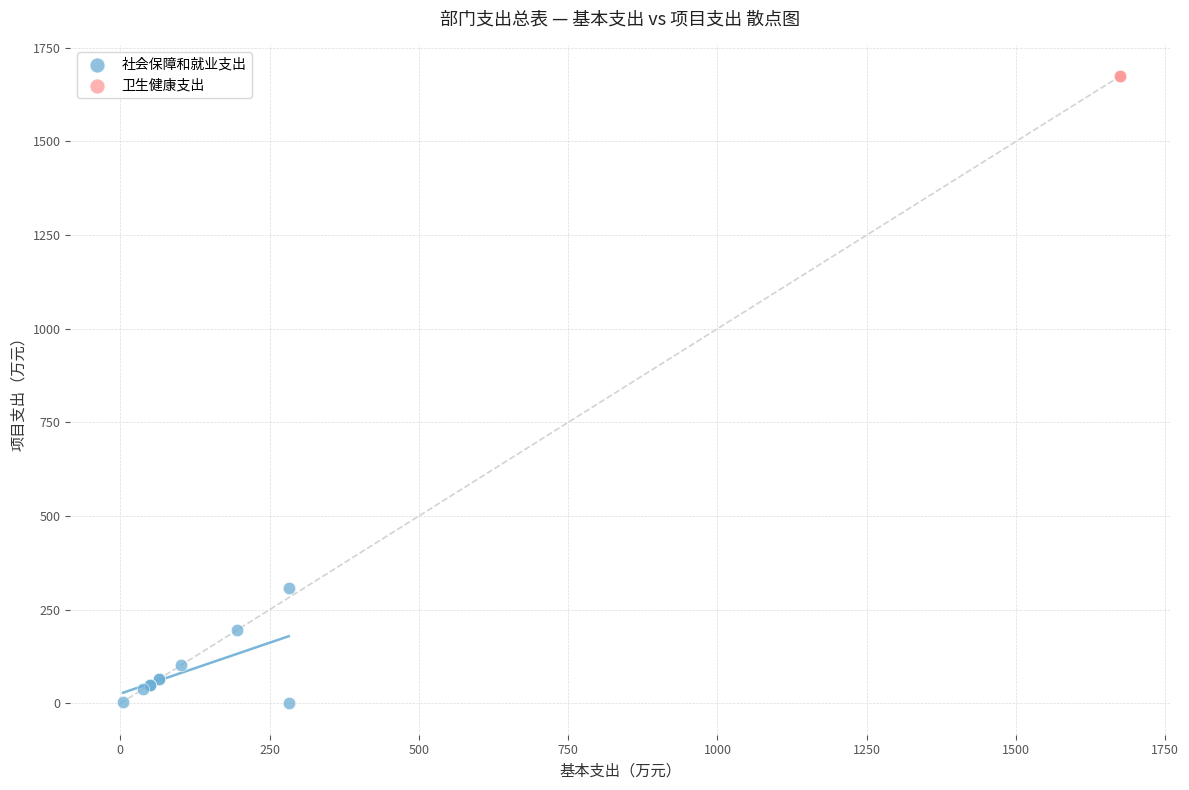

Which series contains the highest Y value?

卫生健康支出